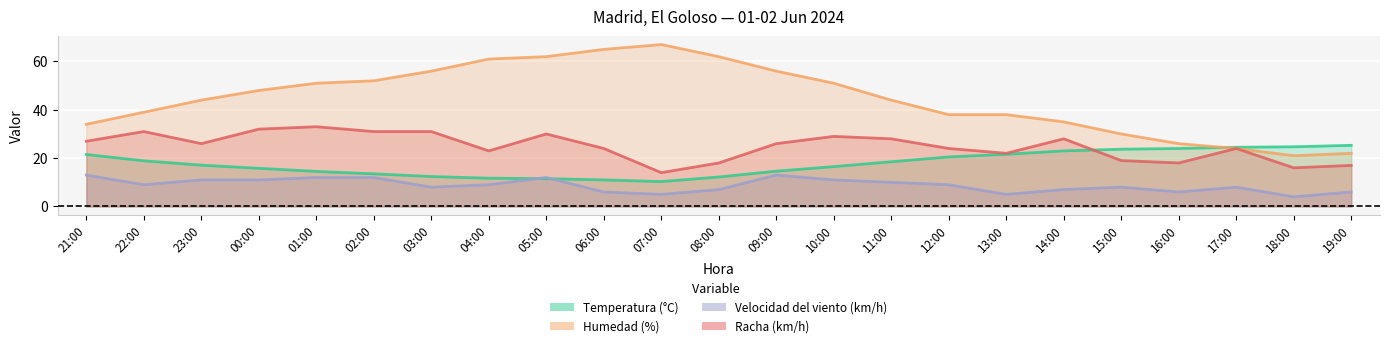

Is it true that Velocidad del viento (km/h) equals 13.0 at 21:00?

True